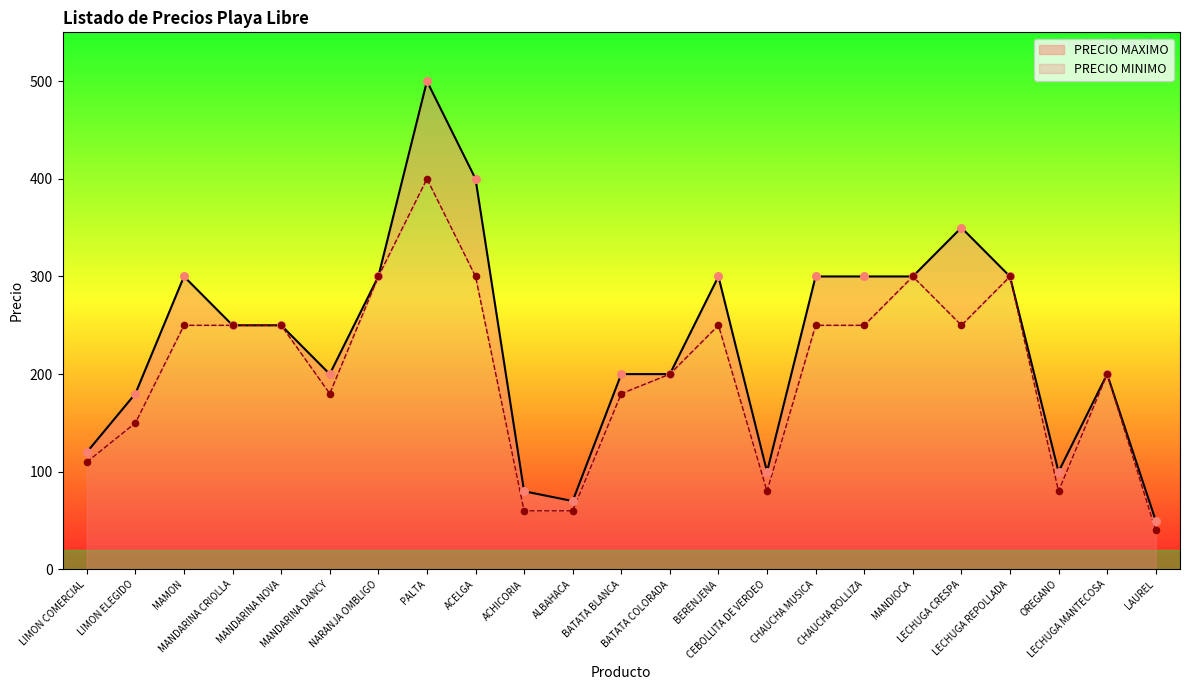

Which series reaches the maximum Y coordinate?

PRECIO MAXIMO